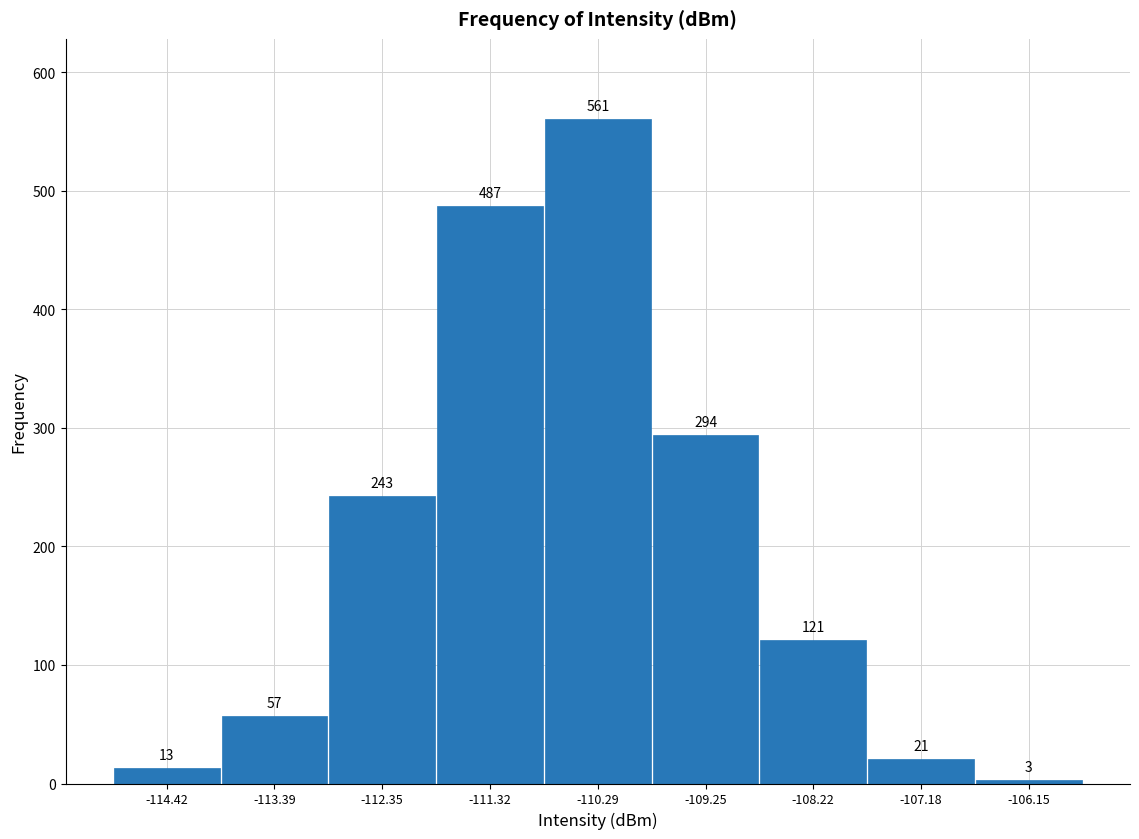

Reading left to right, transcribe this chart: for each bar, give the range it covers on the x-axis and its height. The bar edges are not printed on the chart, so give them approximately, as read against the axis.

-115.0 to -114.0: 13
-114.0 to -112.8: 57
-112.8 to -111.8: 243
-111.8 to -110.8: 487
-110.8 to -109.8: 561
-109.8 to -108.8: 294
-108.8 to -107.6: 121
-107.6 to -106.6: 21
-106.6 to -105.6: 3